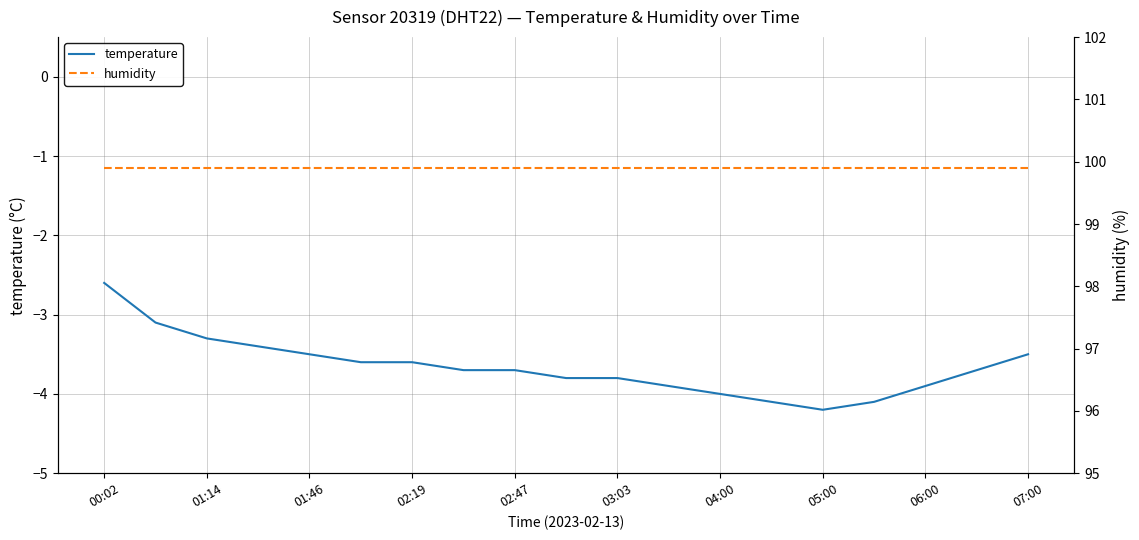

What is the difference between the temperature values at 02:47 and 01:46?

0.2